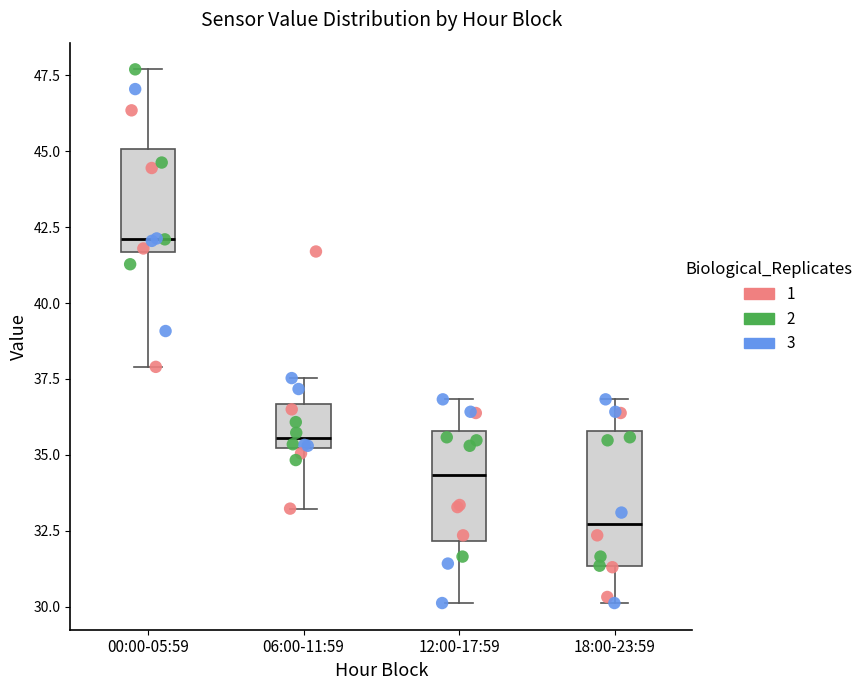

Comparing the boxes themselves (not the whiskers), which one is the tallest?

18:00-23:59